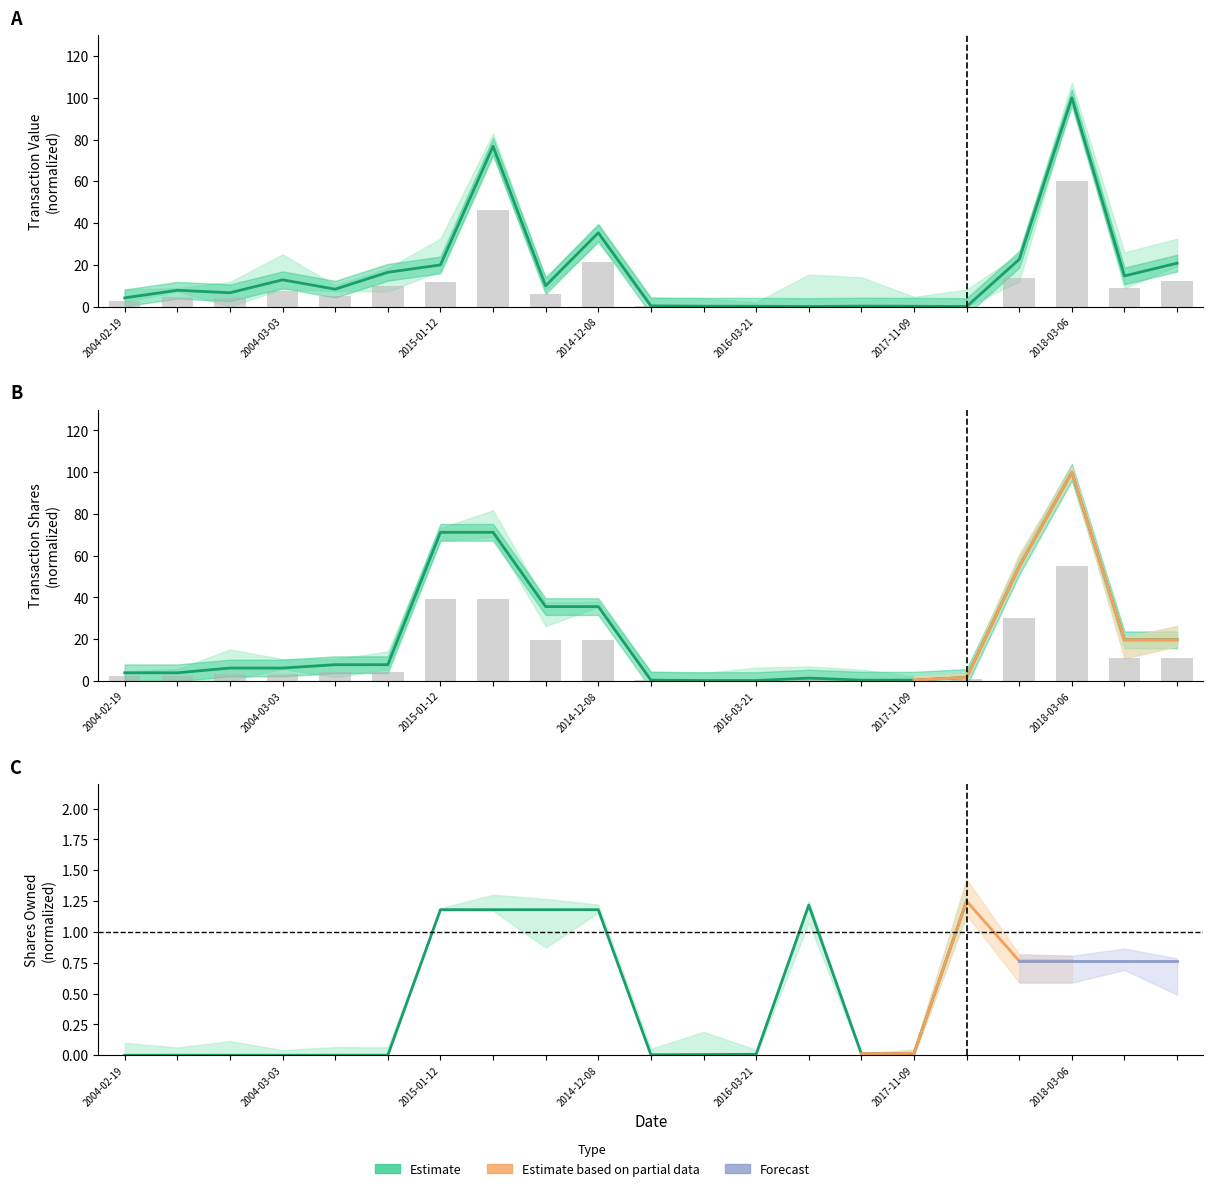

Which has a higher value, 2017-11-09 or 2018-05-03?

2018-05-03